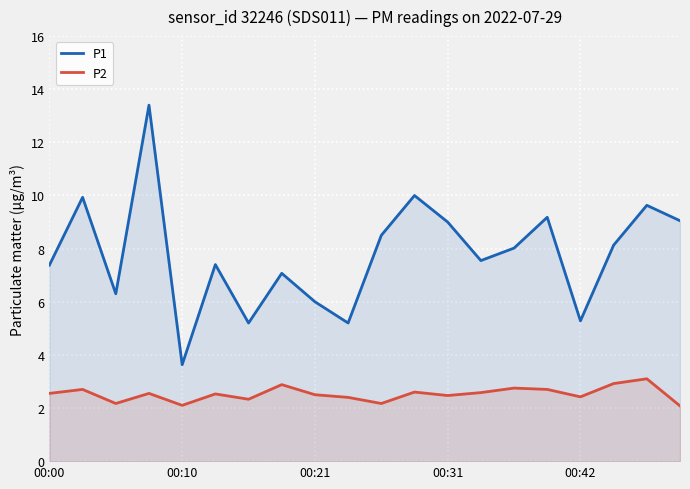

What is the difference between the P1 values at 5 and 9?

2.2